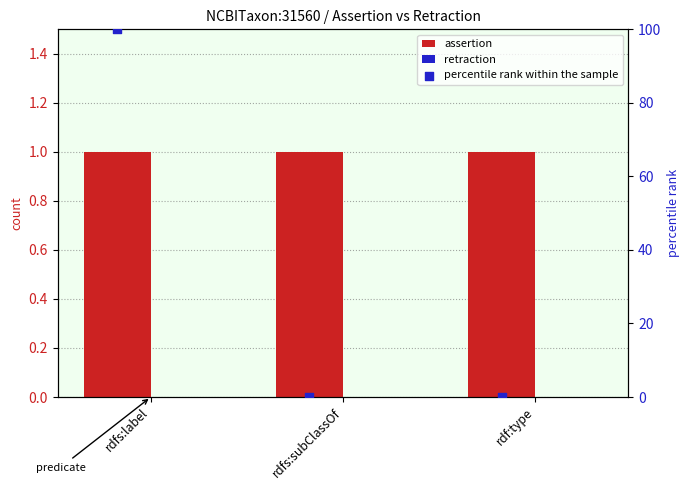

At how many categories does at least one series exceed 24?

1